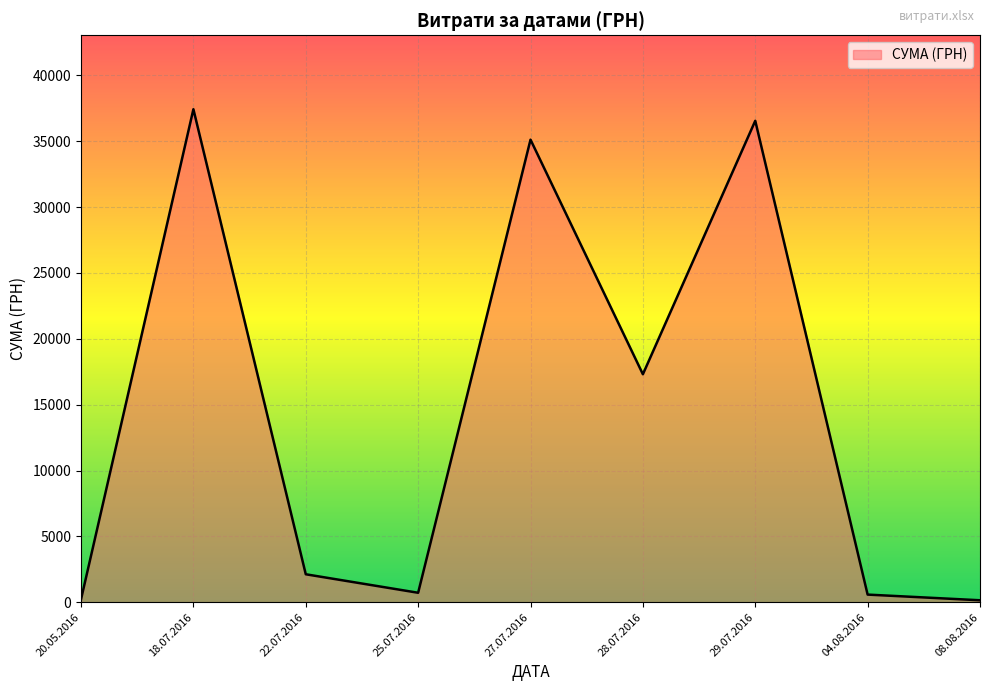

The chart shows a value of 718.0 at 25.07.2016. True or false?

True